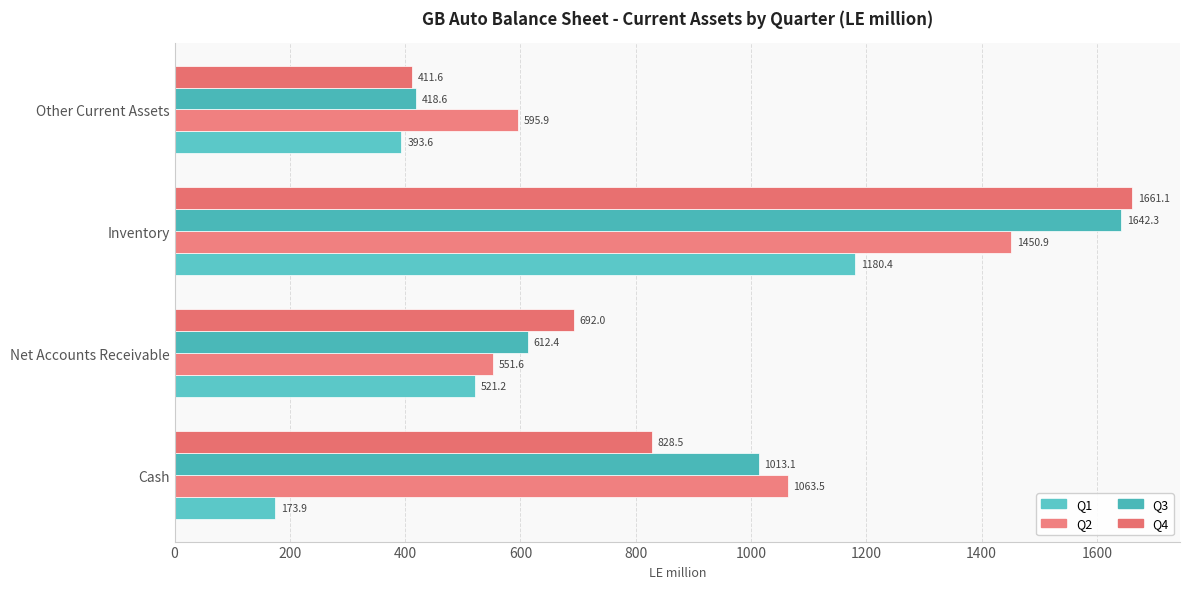

How many distinct data groups are displayed?

4